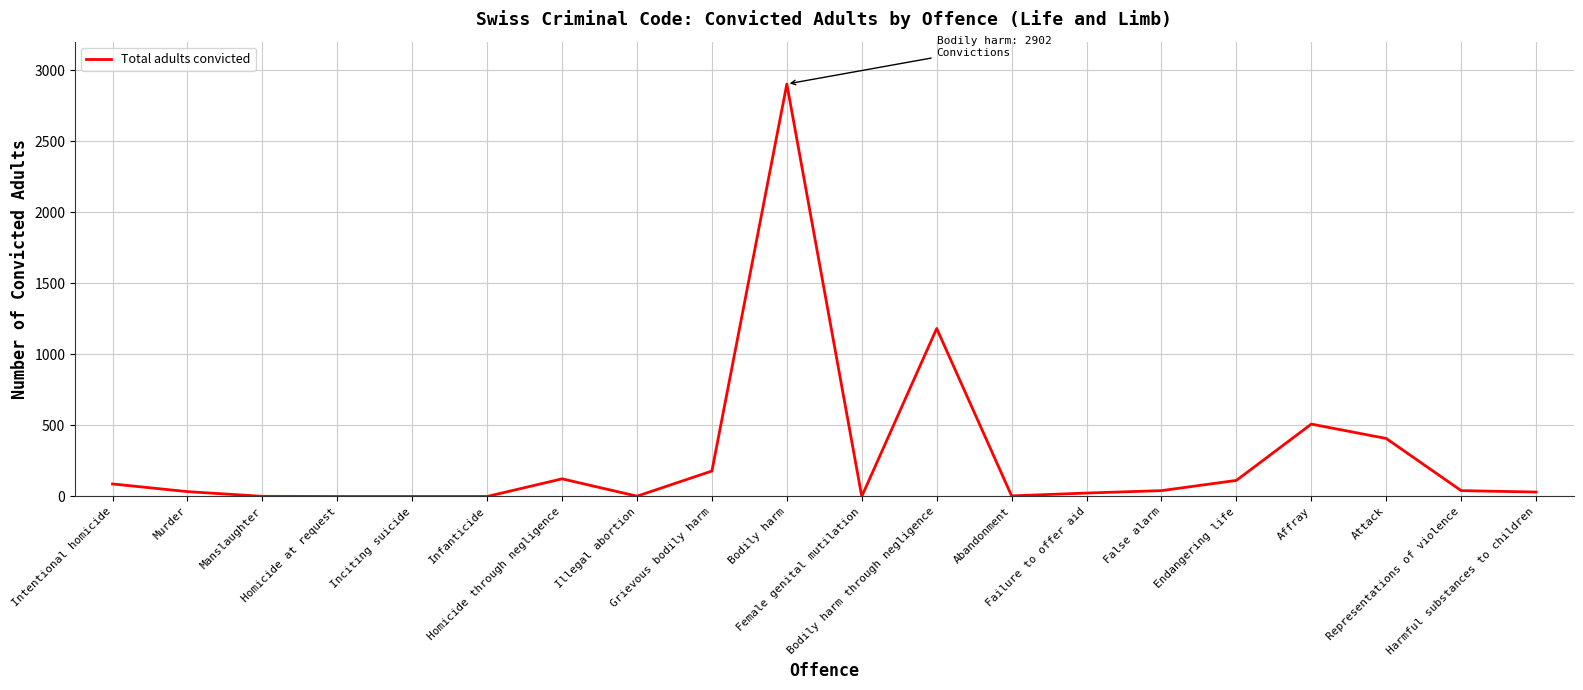

What is the greatest value displayed?

2902